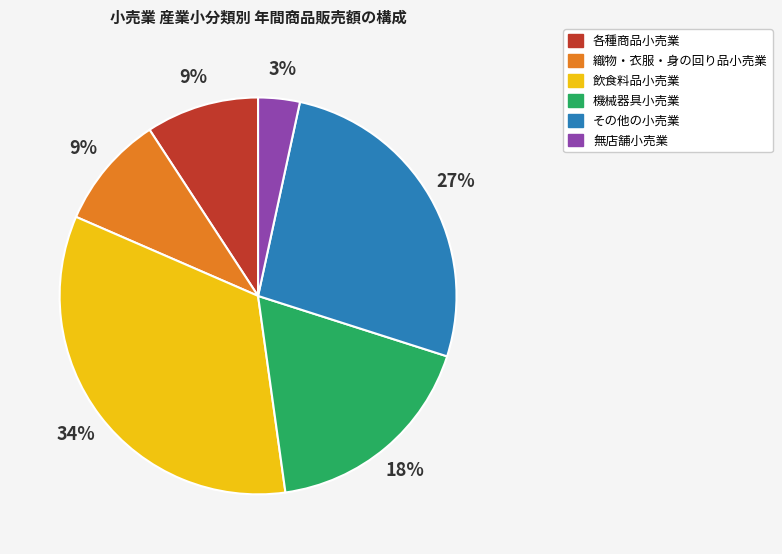

How many slices are in this pie chart?

6